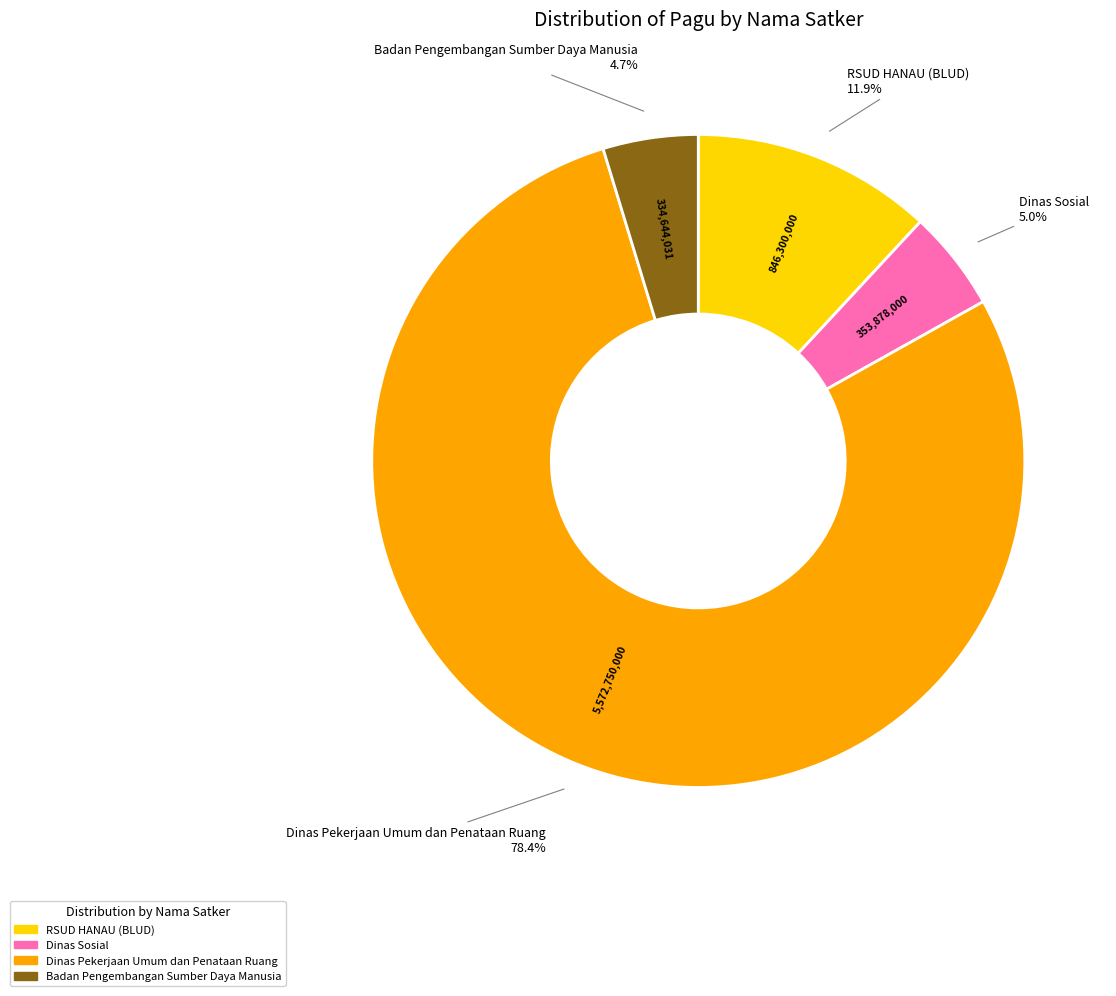

What is the largest slice in the pie chart?

Dinas Pekerjaan Umum dan Penataan Ruang